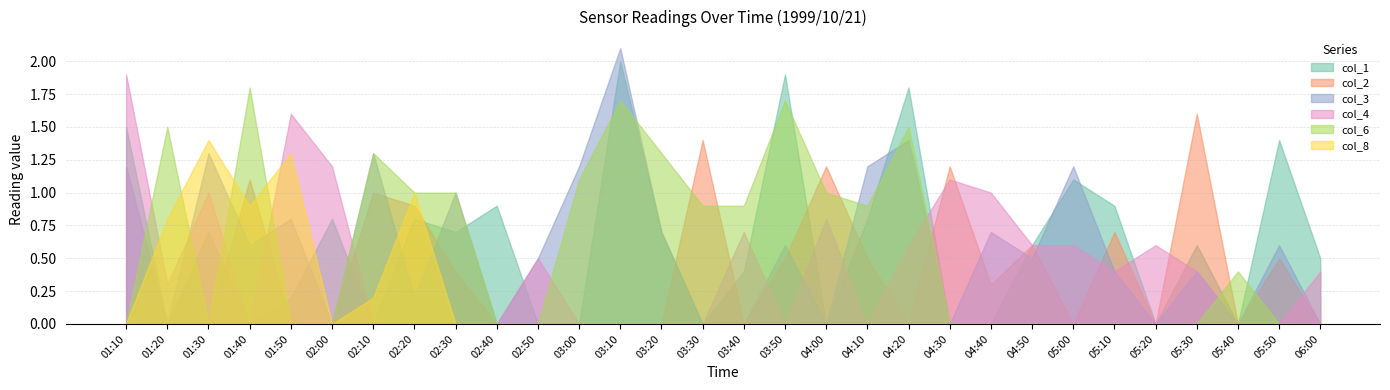

At which category is the sum across all series the highest?

03:10